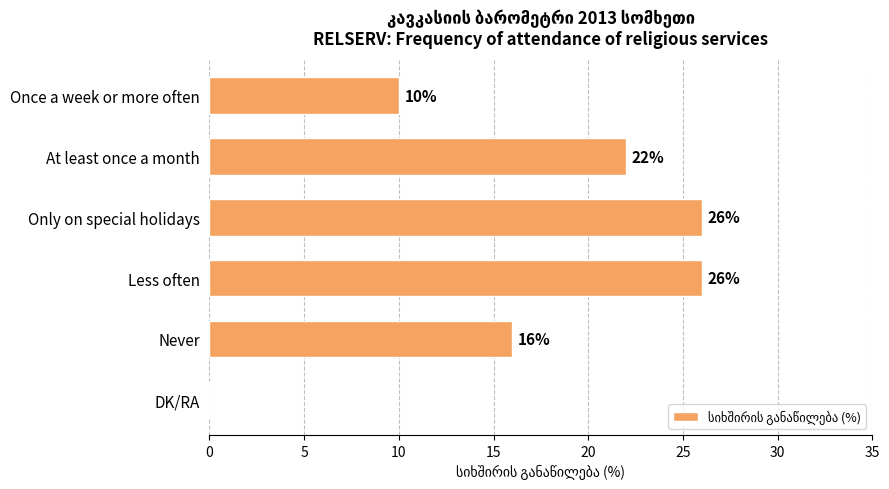

Reading top to bottom, extract all data points from this chart.

Once a week or more often=10	At least once a month=22	Only on special holidays=26	Less often=26	Never=16	DK/RA=0